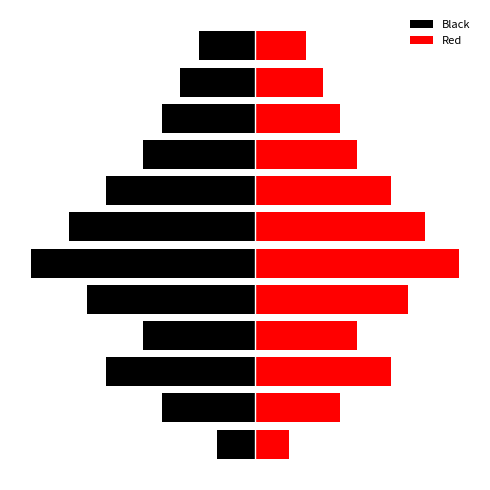

What is the average value of the Black series?

-22.8